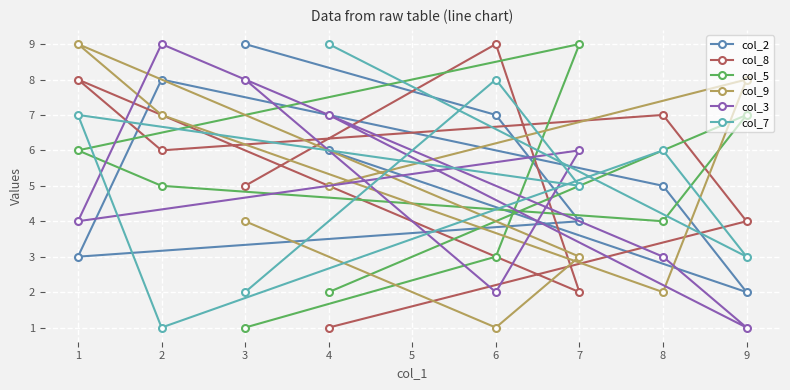

How many values in the col_7 series exceed 6?

3